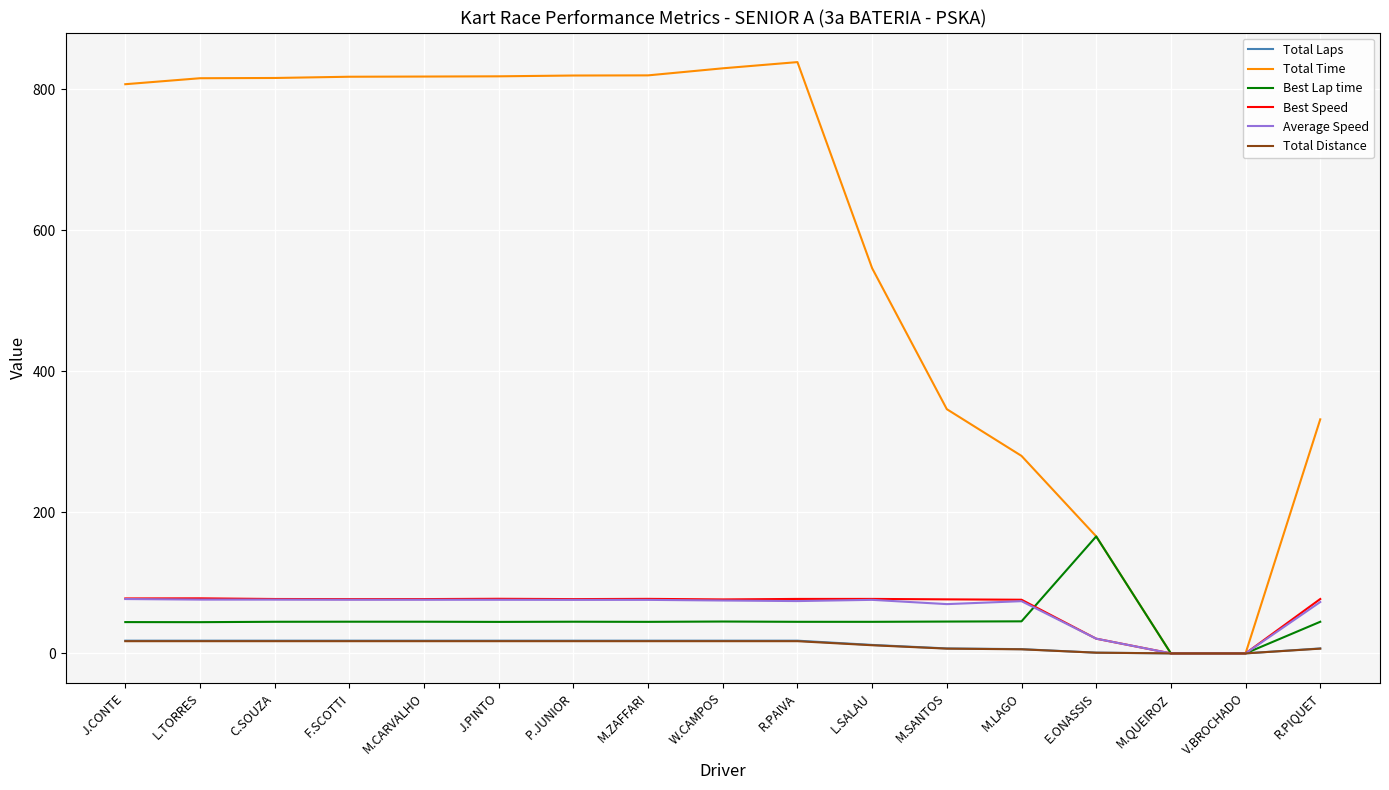

Where does the Best Lap time series first go above 44?

J.CONTE